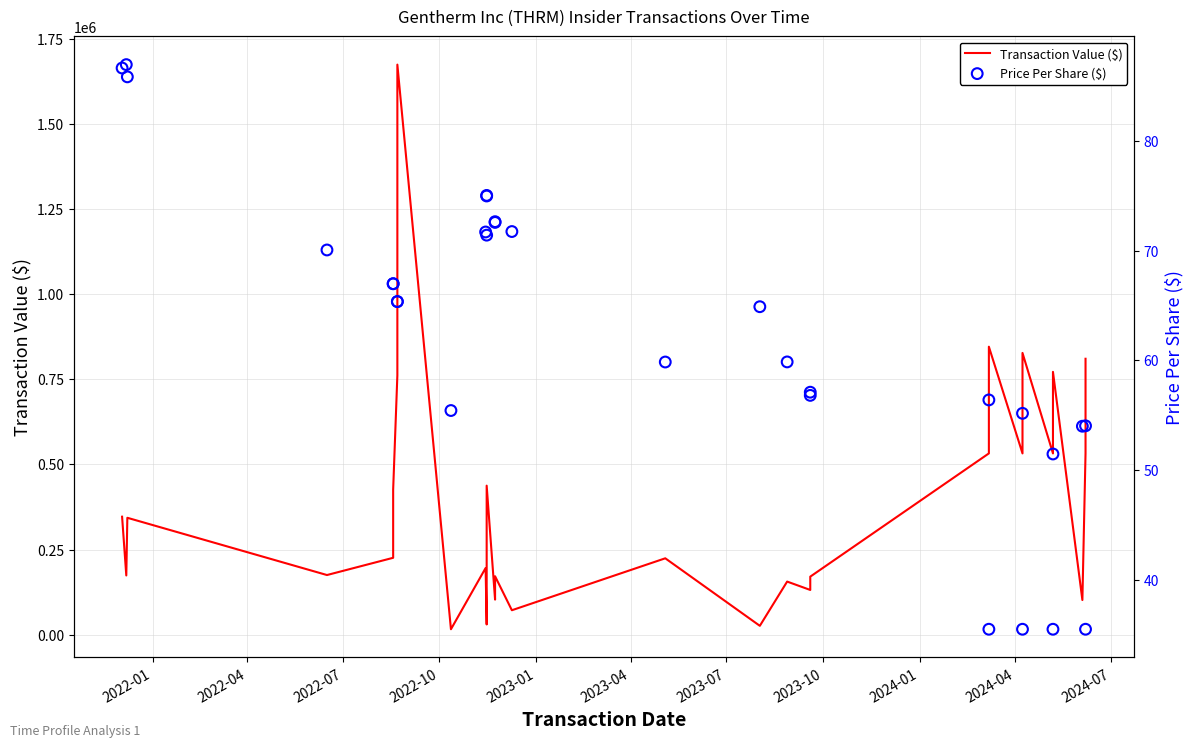

Which series contains the lowest Y value?

Price Per Share ($)